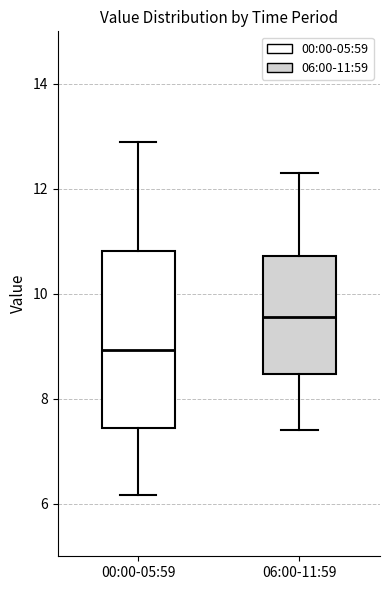

Where does the upper whisker of the box for 00:00-05:59 end on the y-axis? The values are not printed on the chart, so give them approximately, as read against the axis.

13.0